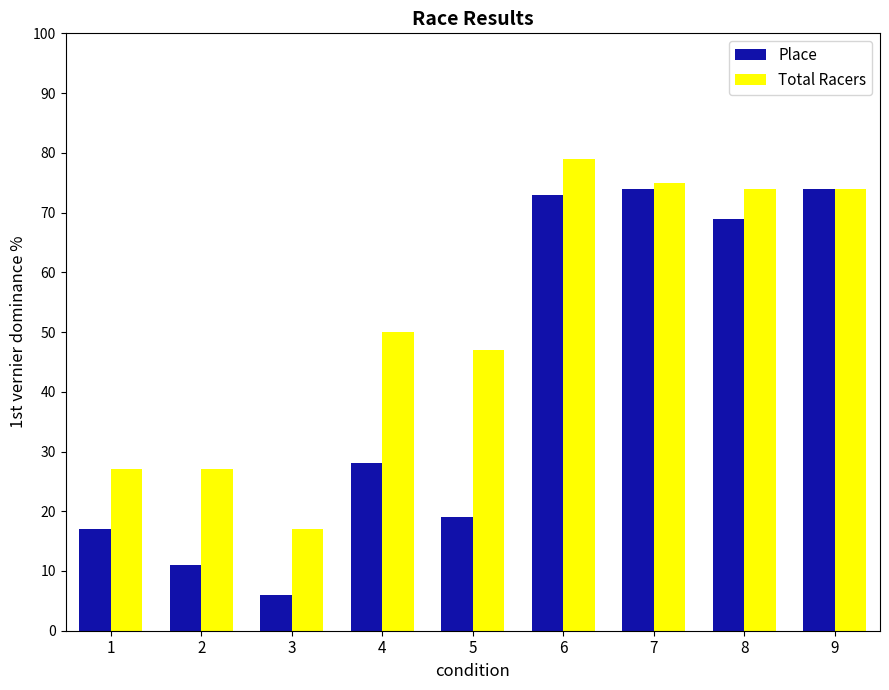

What is the spread (max minus min) of values at 2?

16